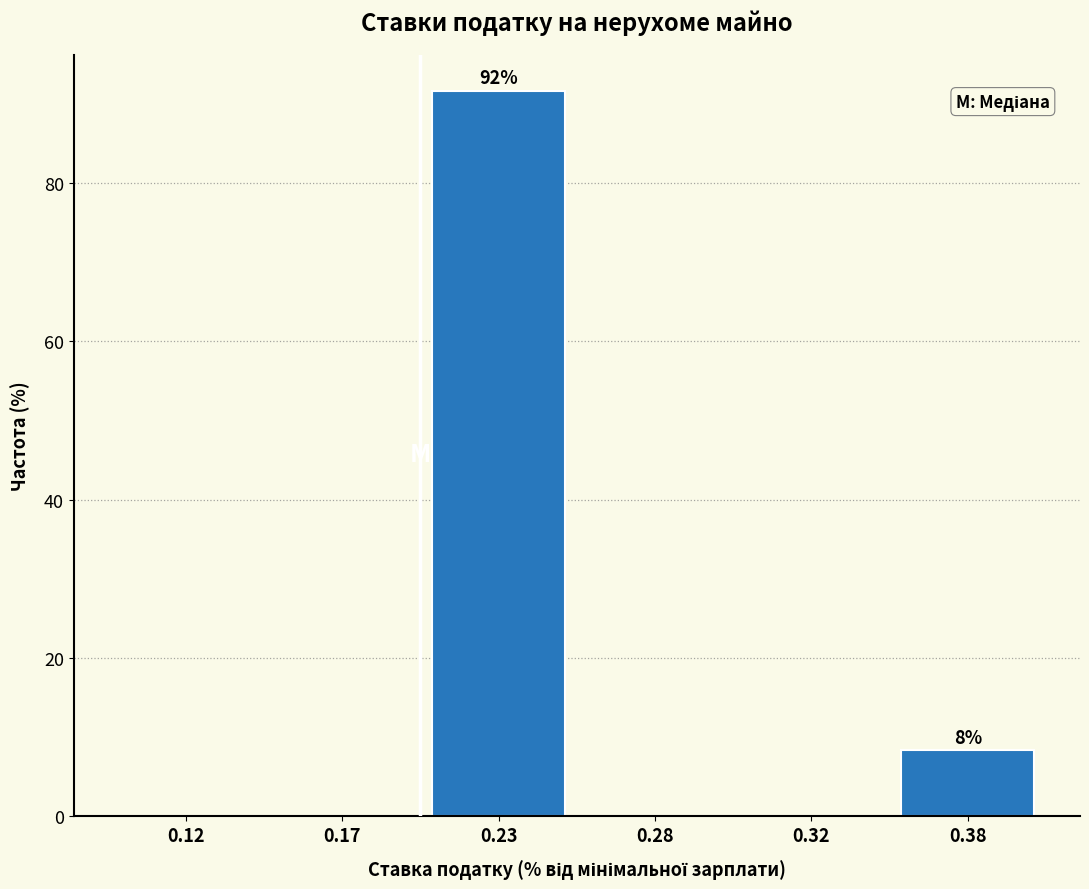

Reading right to left, list all the values displayed in this chart.

0.38=8.3	0.32=0.0	0.28=0.0	0.23=91.7	0.17=0.0	0.12=0.0